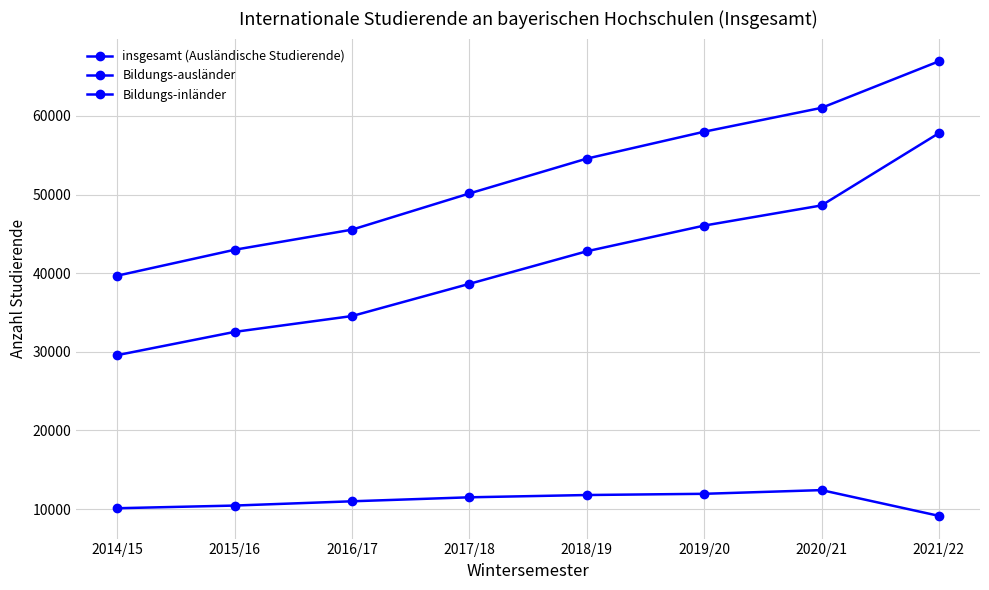

Reading right to left, transcribe all the data shown in this chart.

insgesamt (Ausländische Studierende): 66957	61037	58001	54578	50147	45543	42985	39687
Bildungs-ausländer: 57820	48625	46059	42791	38650	34553	32538	29581
Bildungs-inländer: 9137	12412	11942	11787	11497	10990	10447	10106